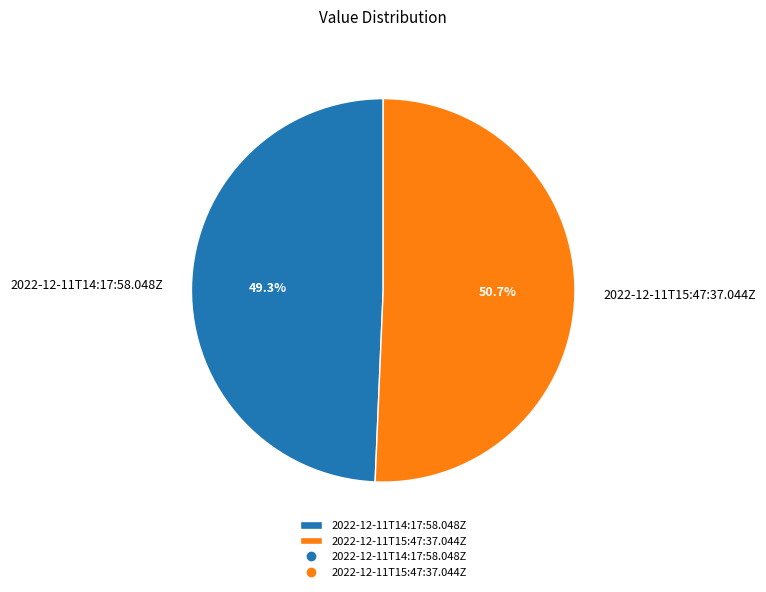

Which category accounts for the majority?

2022-12-11T15:47:37.044Z